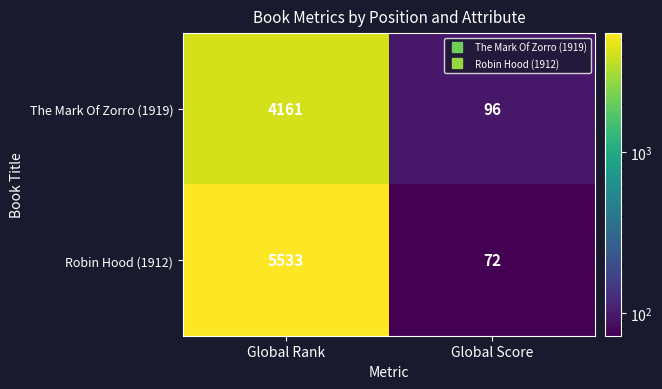

Where is Robin Hood (1912) nearest to the value 2802?

Global Score